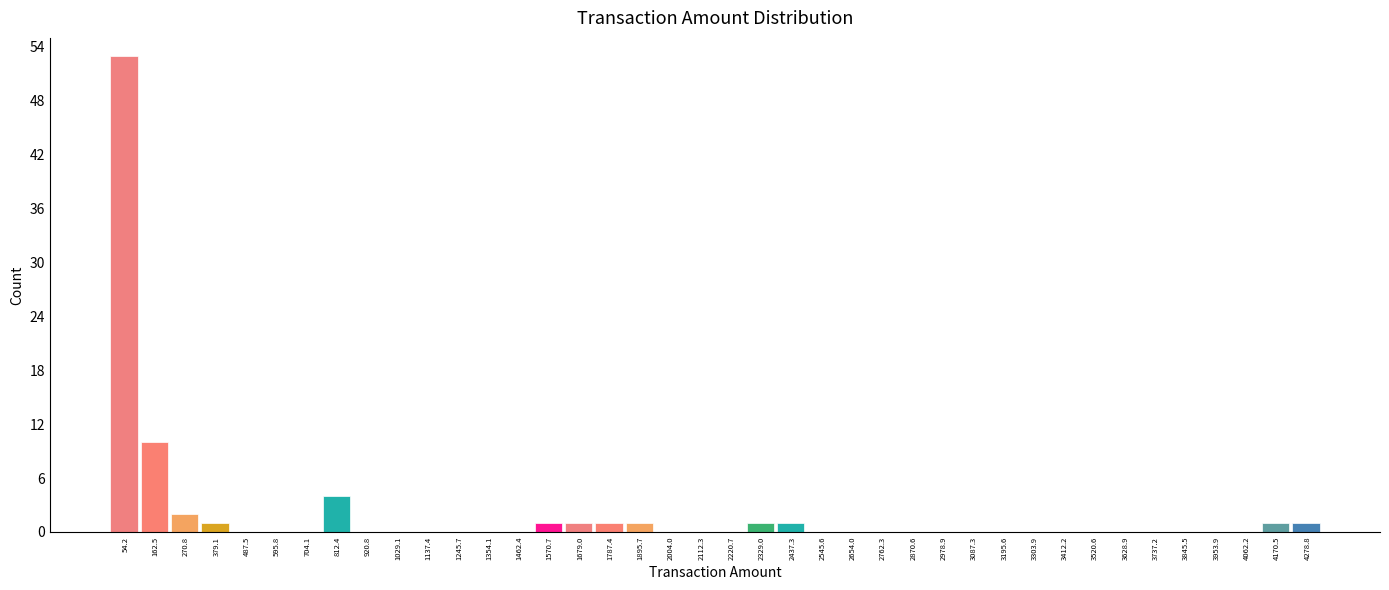

What is the height of the bar covering 4120 to 4220 on the x-axis? Neither the bar edges nor the heights are printed on the chart, so give them approximately, as read against the axes.

1